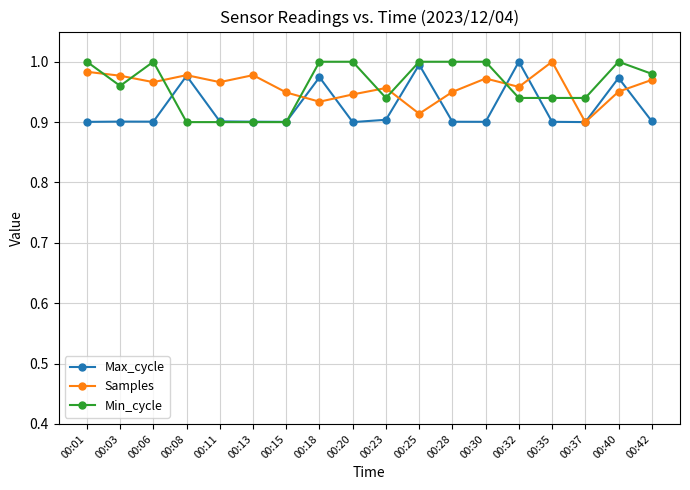

True or false: Min_cycle has a value of 1.0 at 00:25.

True